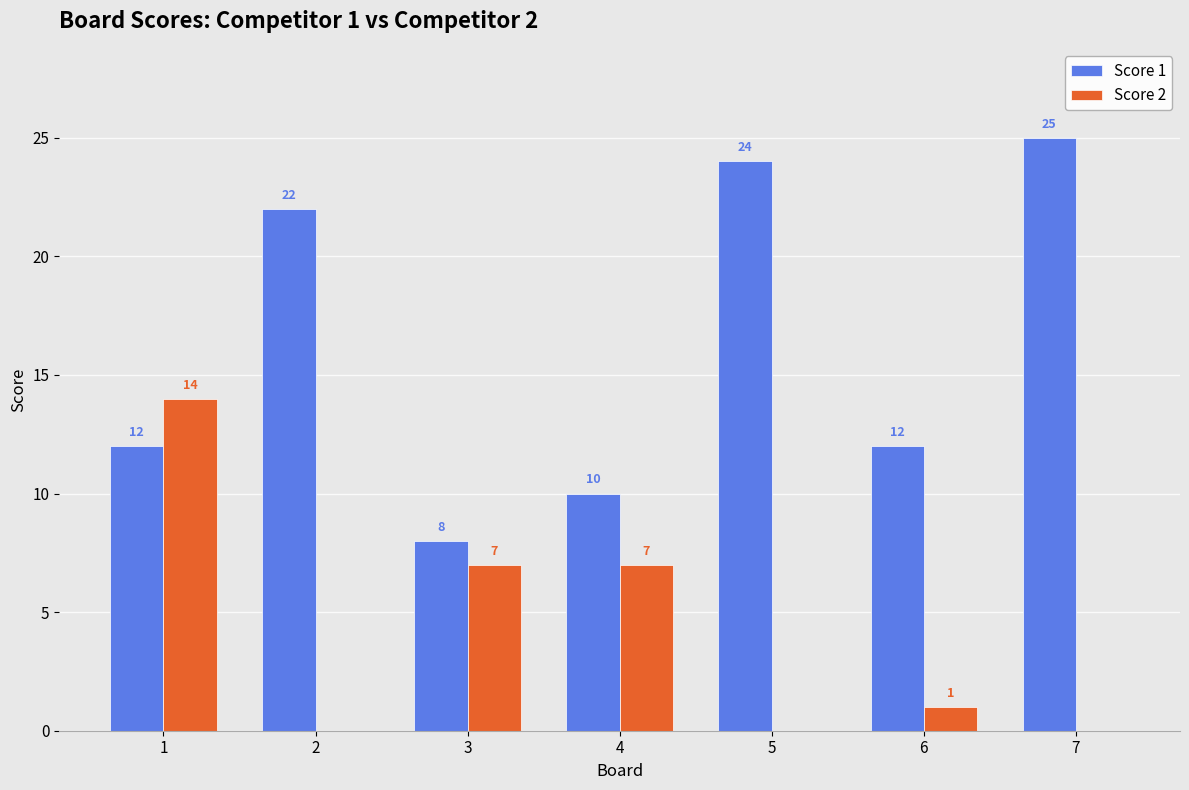

Is the value of Score 2 at 2 greater than the value of Score 1 at 5?

No